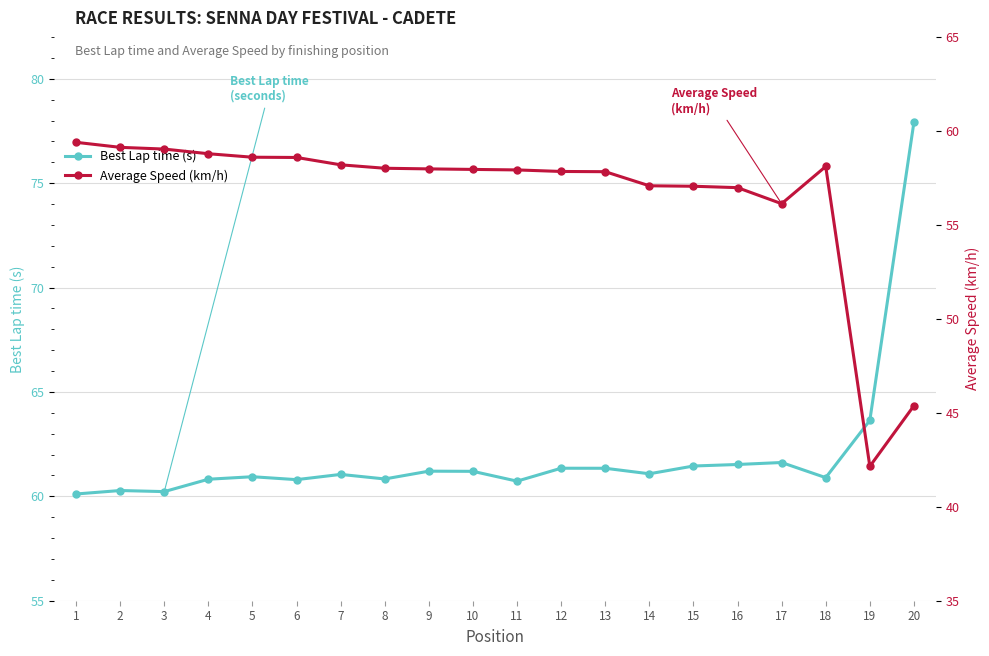

List the series in order of their peak value, lowest first.

Average Speed (km/h), Best Lap time (s)